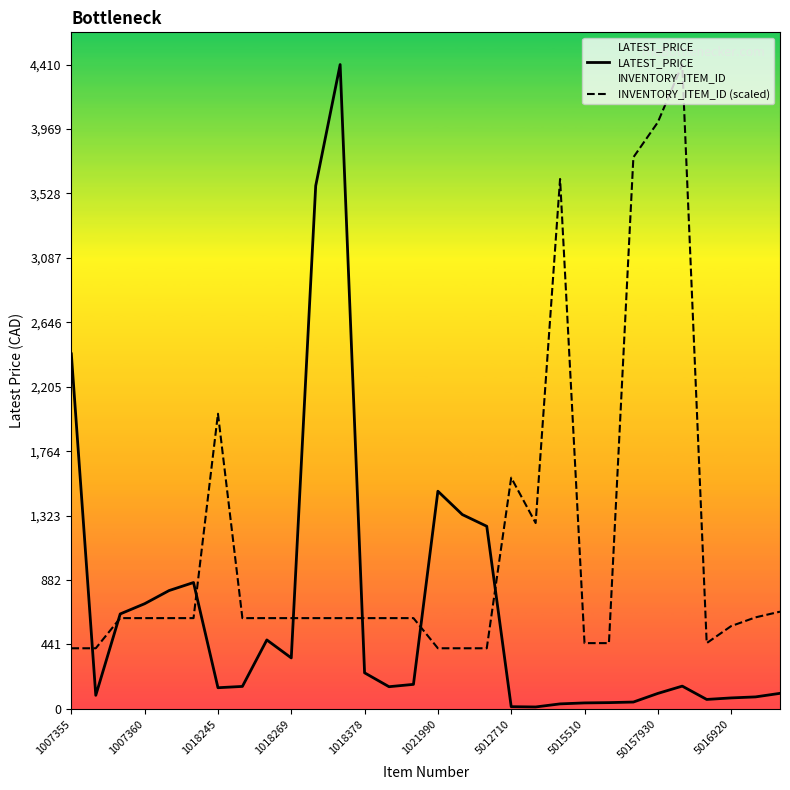

Rank the categories by INVENTORY_ITEM_ID (scaled) value from highest to lowest.

25, 24, 23, 20, 5012710, 18, 19, 29, 28, 14, 13, 12, 1021990, 1018378, 1018269, 1018245, 50157930, 5016920, 5015510, 11, 10, 27, 21, 26, 22, 17, 16, 15, 1007360, 1007355